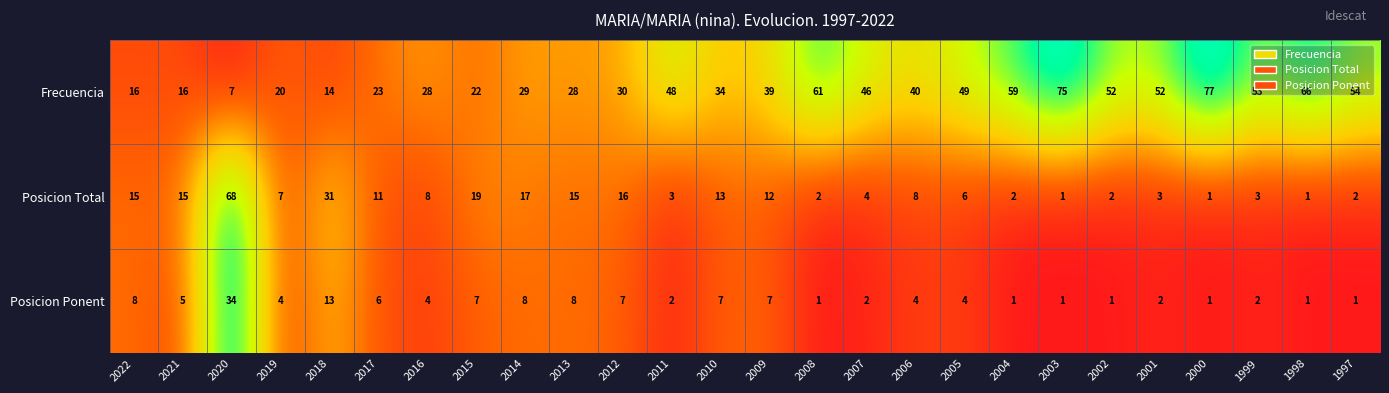

What is the average value of the Posicion Total series?

11